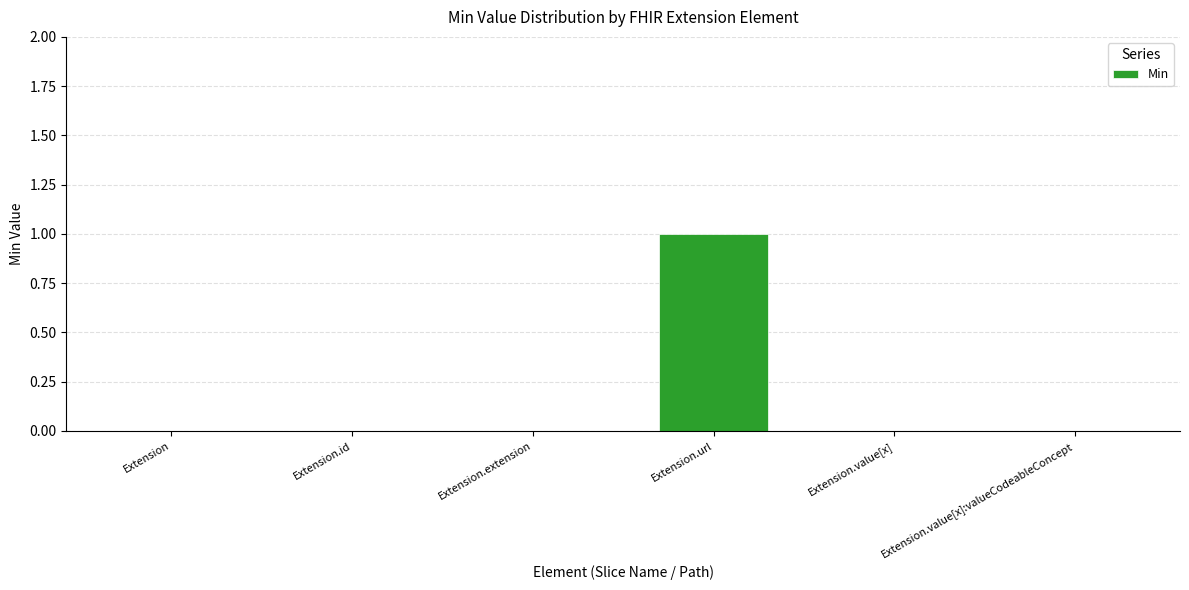

What is the maximum value shown in the chart?

1